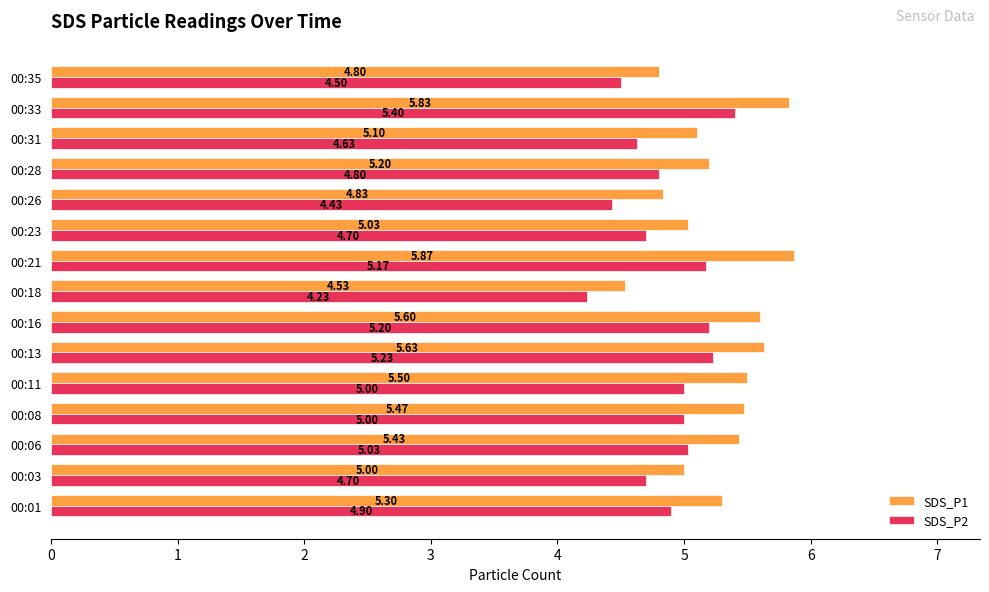

Rank the series at 00:31 from highest to lowest value.

SDS_P1, SDS_P2